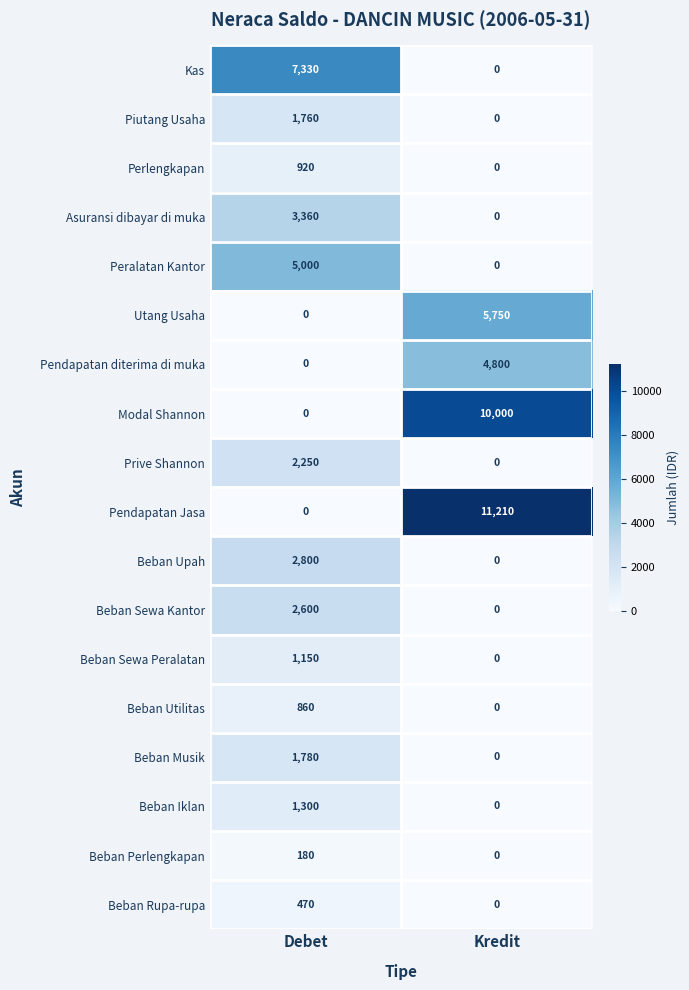

Which series has the largest total across all categories?

Pendapatan Jasa